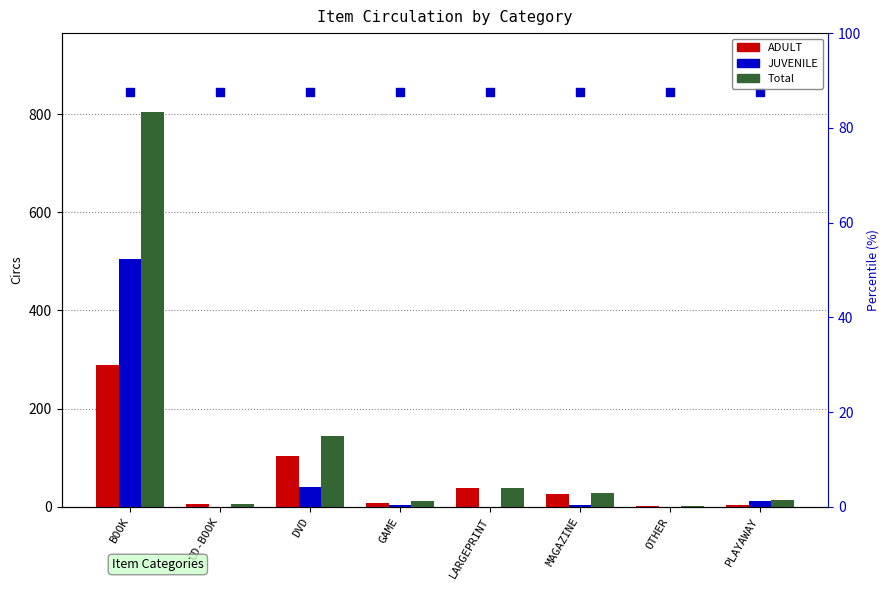

At how many categories does at least one series exceed 246?

1